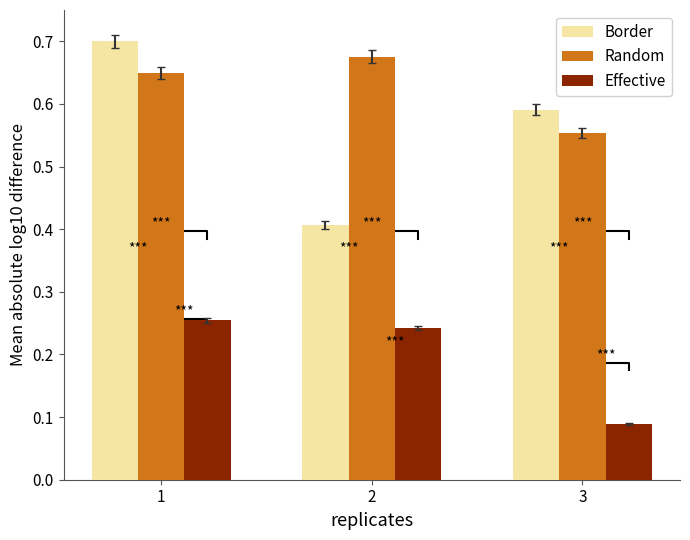

At which label is Random closest to 0?

3